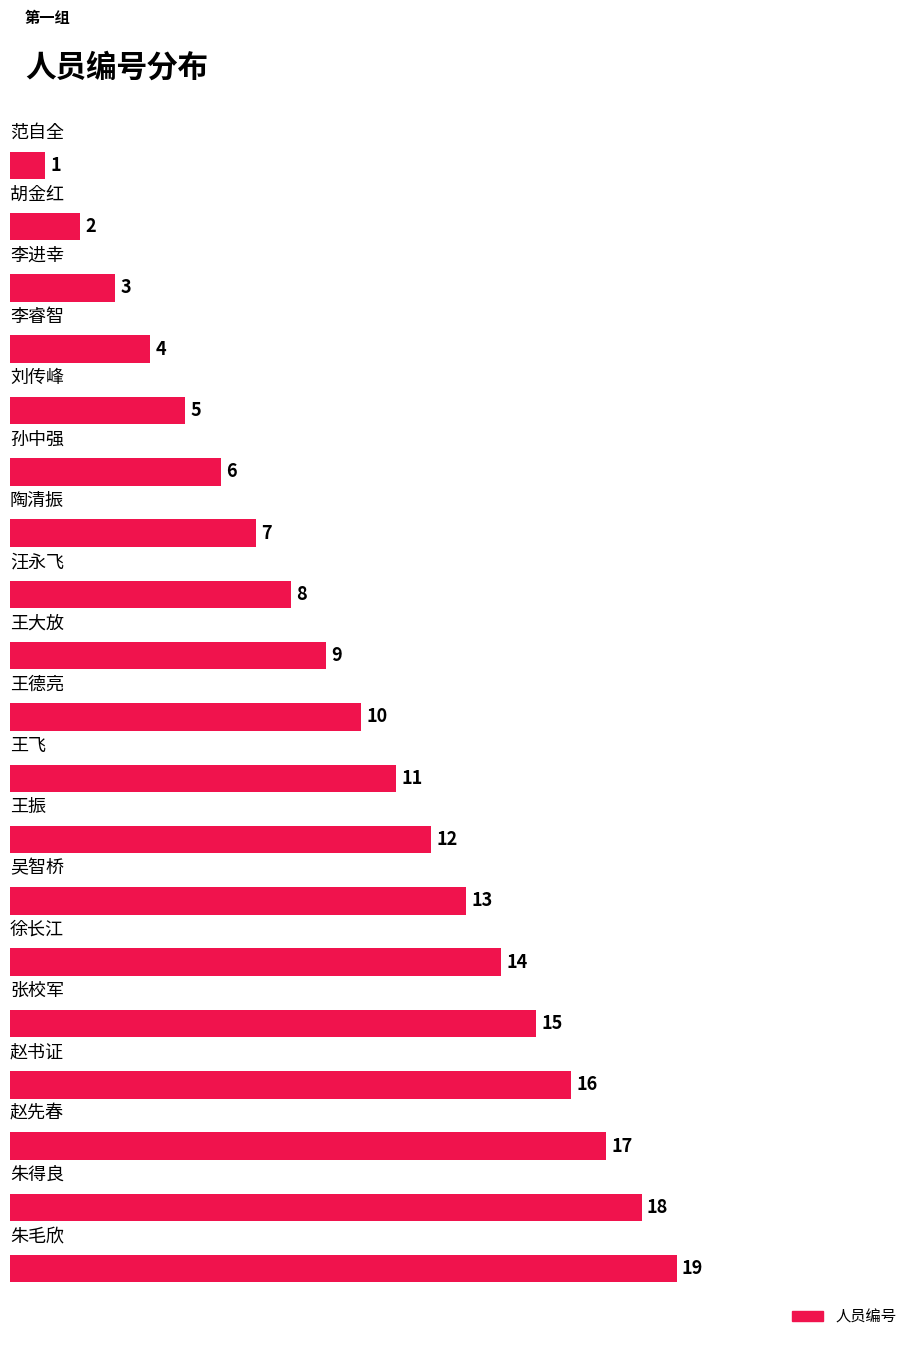

What is the average value?

10